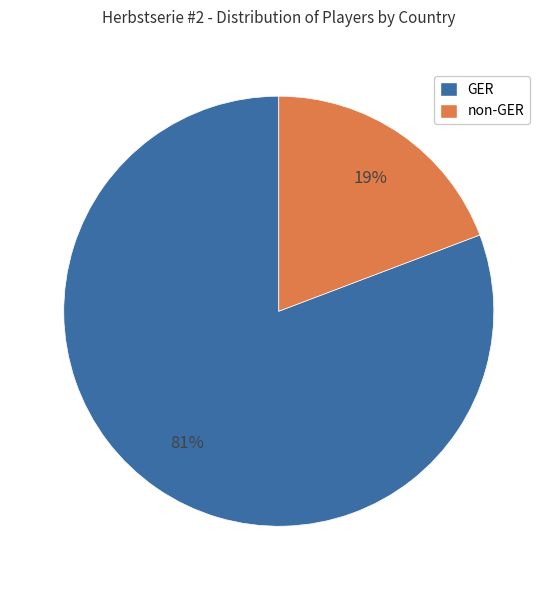

Which has a higher value, non-GER or GER?

GER